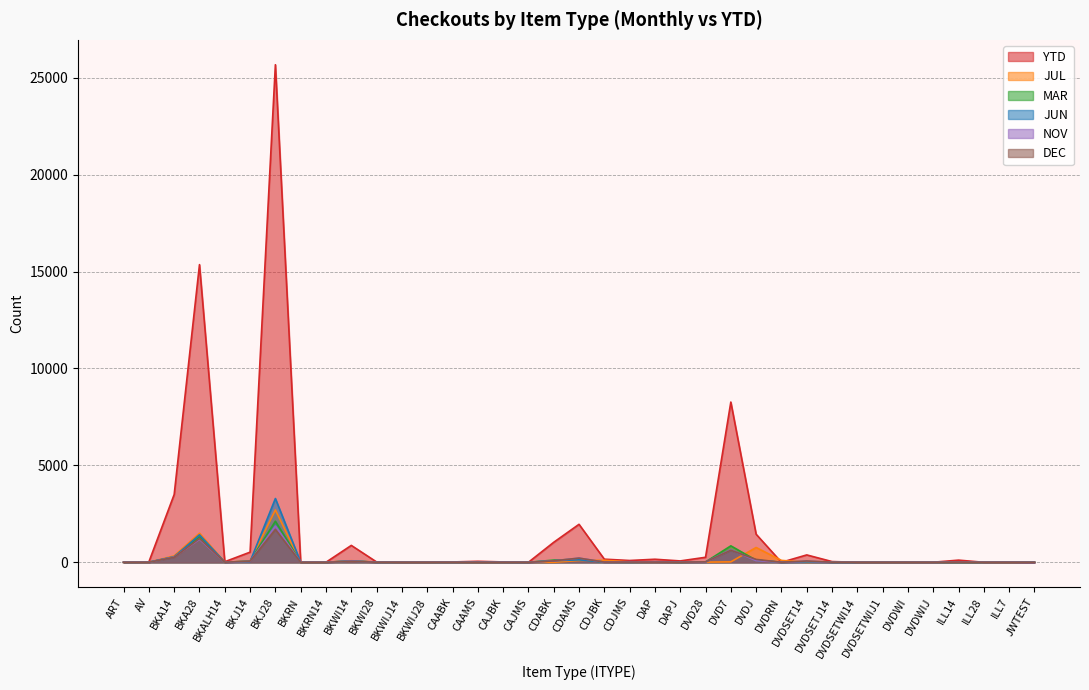

How many values in NOV are above zero?

23